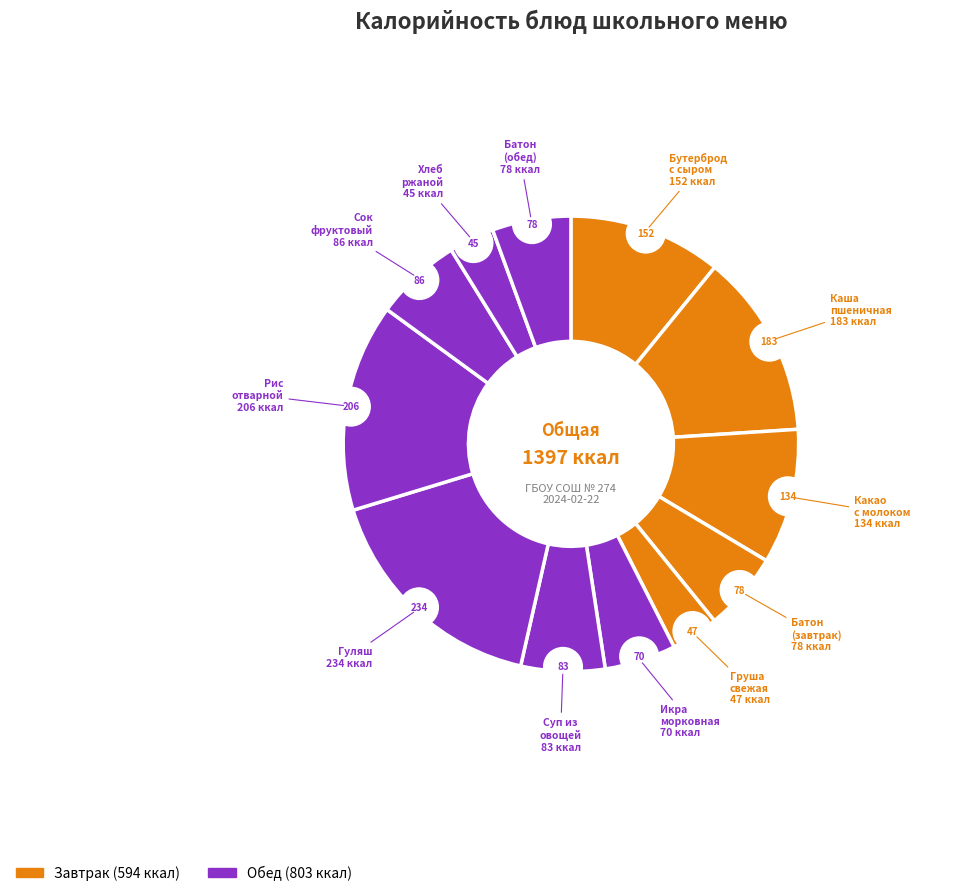

What is the ratio of the value at БУТЕРБРОД С СЫРОМ to the value at РИС ОТВАРНОЙ?

0.7